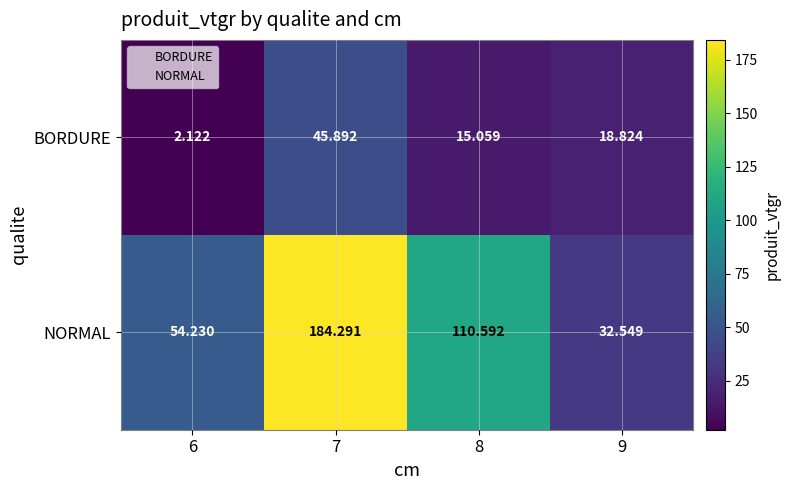

Between 7 and 8, which series saw the biggest shift?

NORMAL